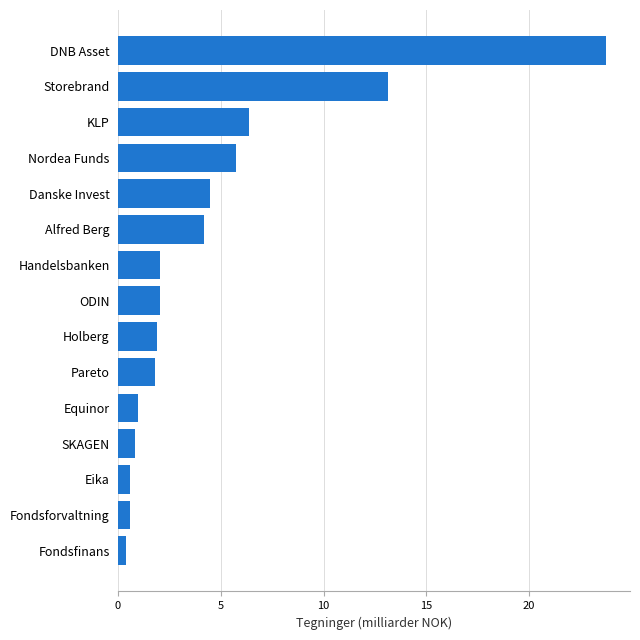

Which has a higher value, SKAGEN or Handelsbanken?

Handelsbanken